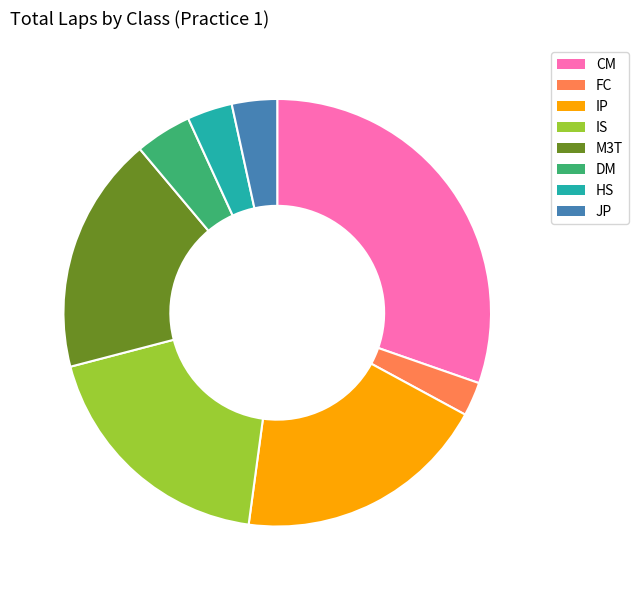

What is the smallest slice in the pie chart?

FC